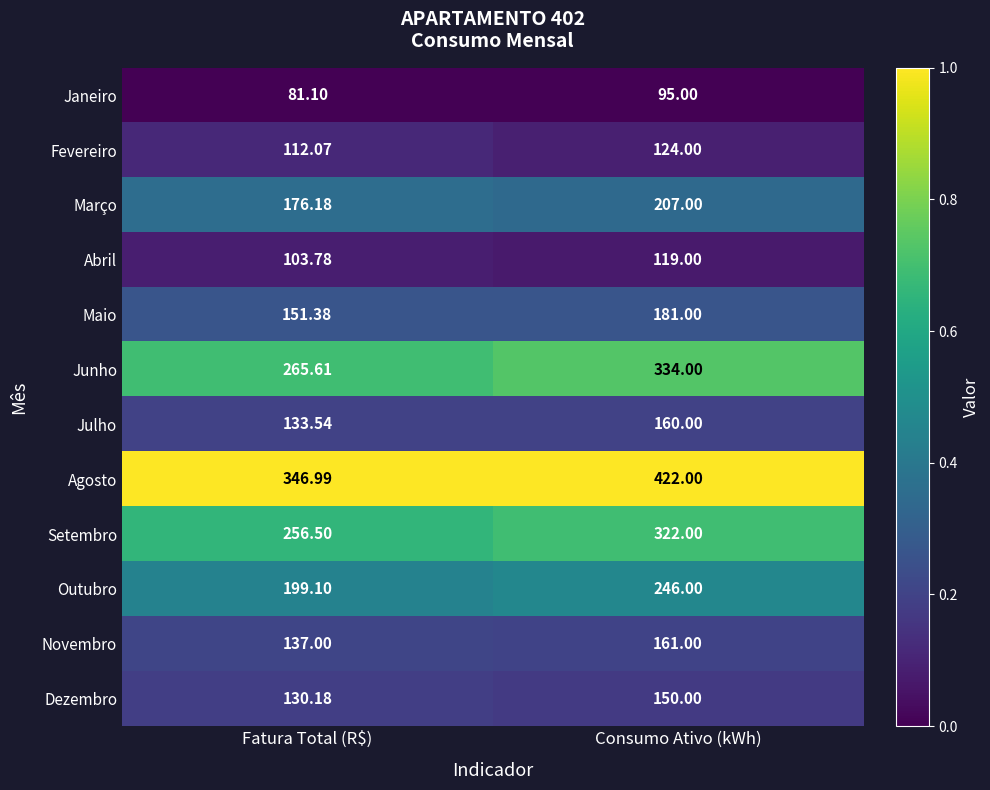

List the labels in order of Novembro value, largest first.

Consumo Ativo (kWh), Fatura Total (R$)